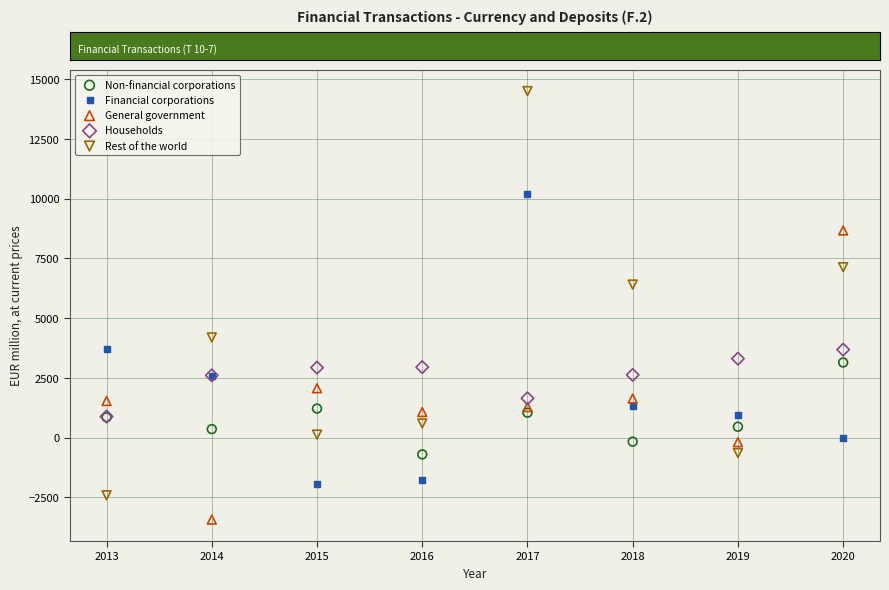

Which series reaches the minimum Y coordinate?

General government